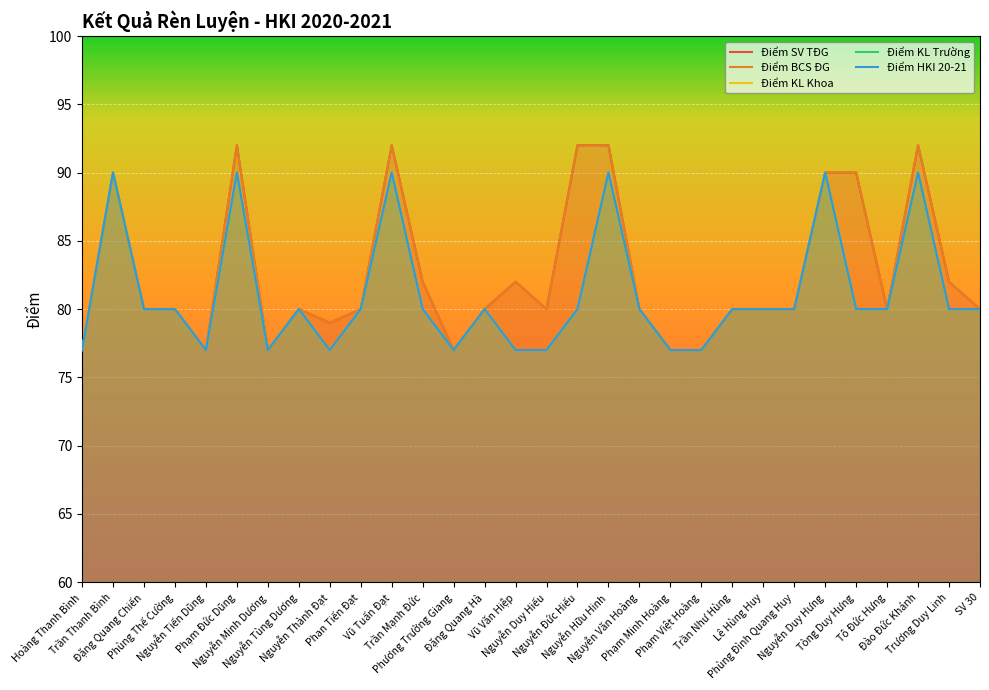

True or false: Điểm KL Khoa and Điểm BCS ĐG cross at least once.

False